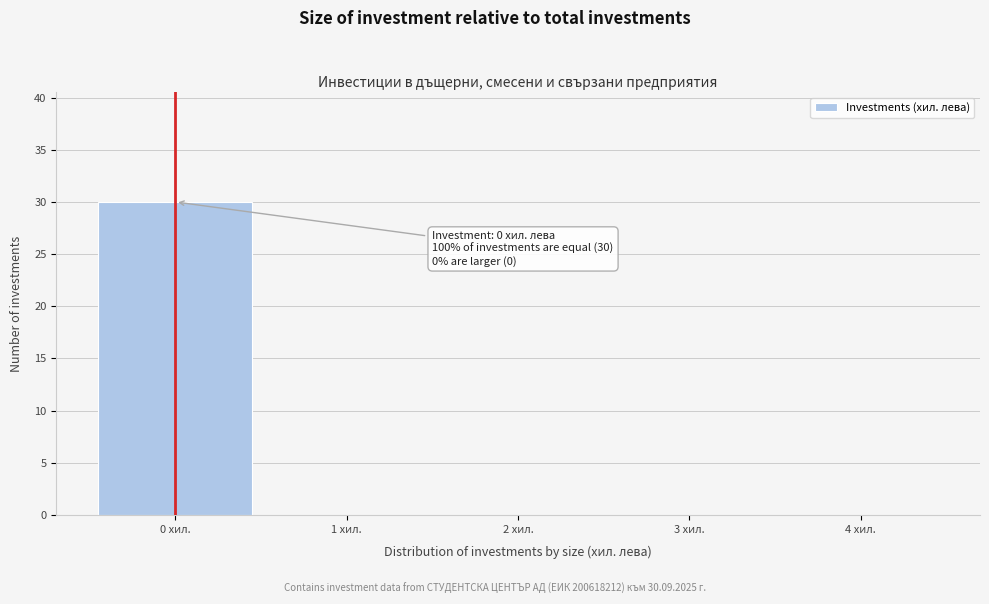

Which range on the x-axis has the tallest bar?

-0.5 to 0.5